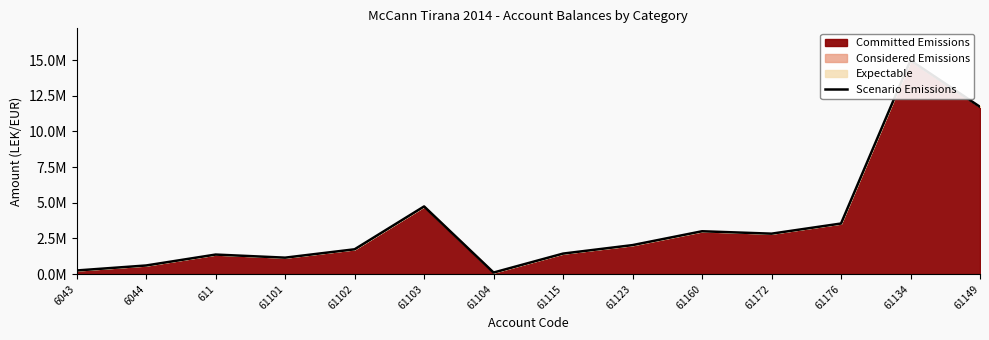

Rank the categories by value from lowest to highest.

61104, 6043, 6044, 61101, 611, 61115, 61102, 61123, 61172, 61160, 61176, 61103, 61149, 61134